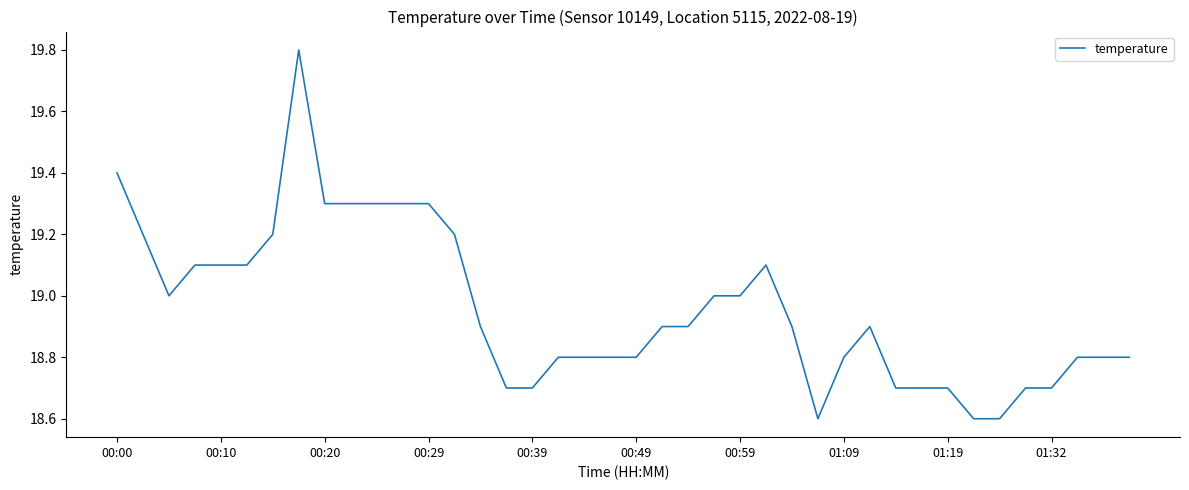

What is the difference between the maximum and minimum values?

1.2